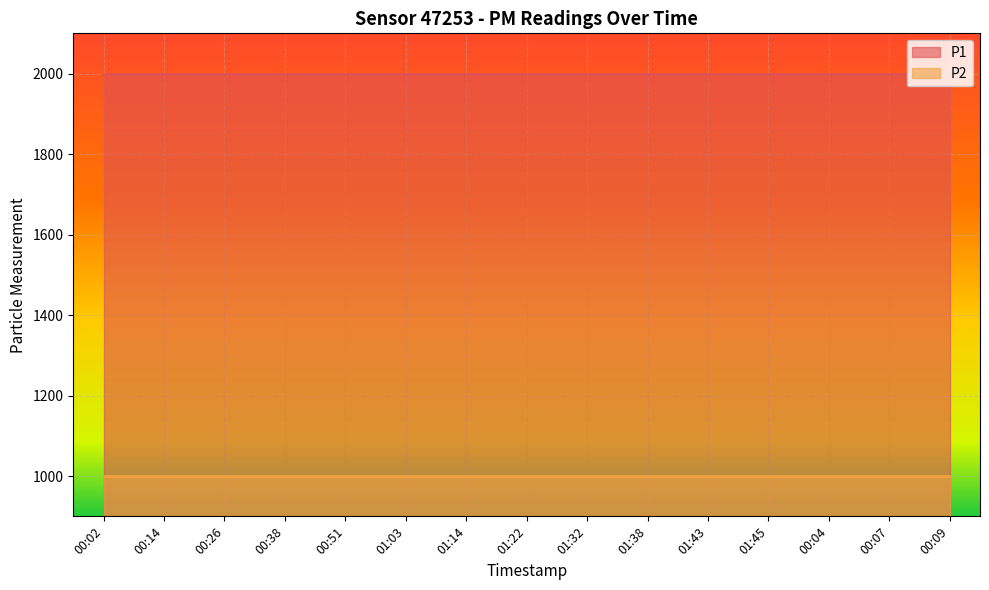

What position from the right is 00:07?

2